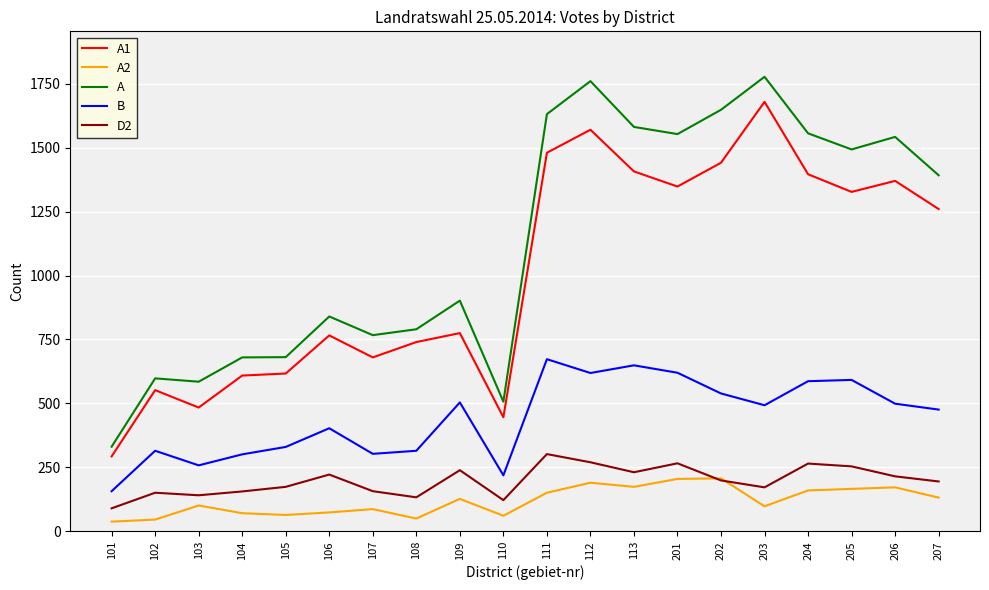

True or false: A1 and D2 cross at least once.

False